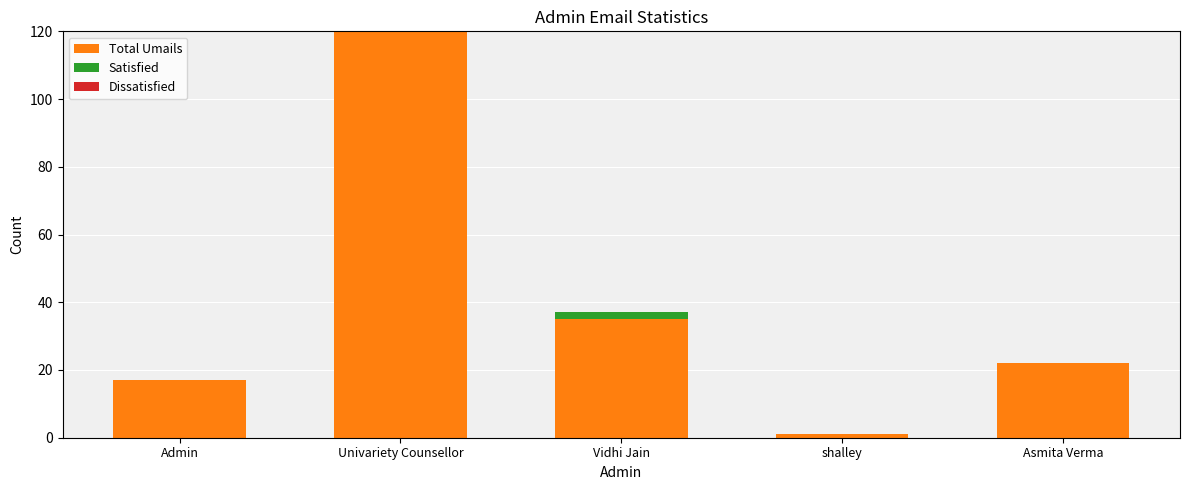

The Total Umails series shows 22 at Asmita Verma. True or false?

True